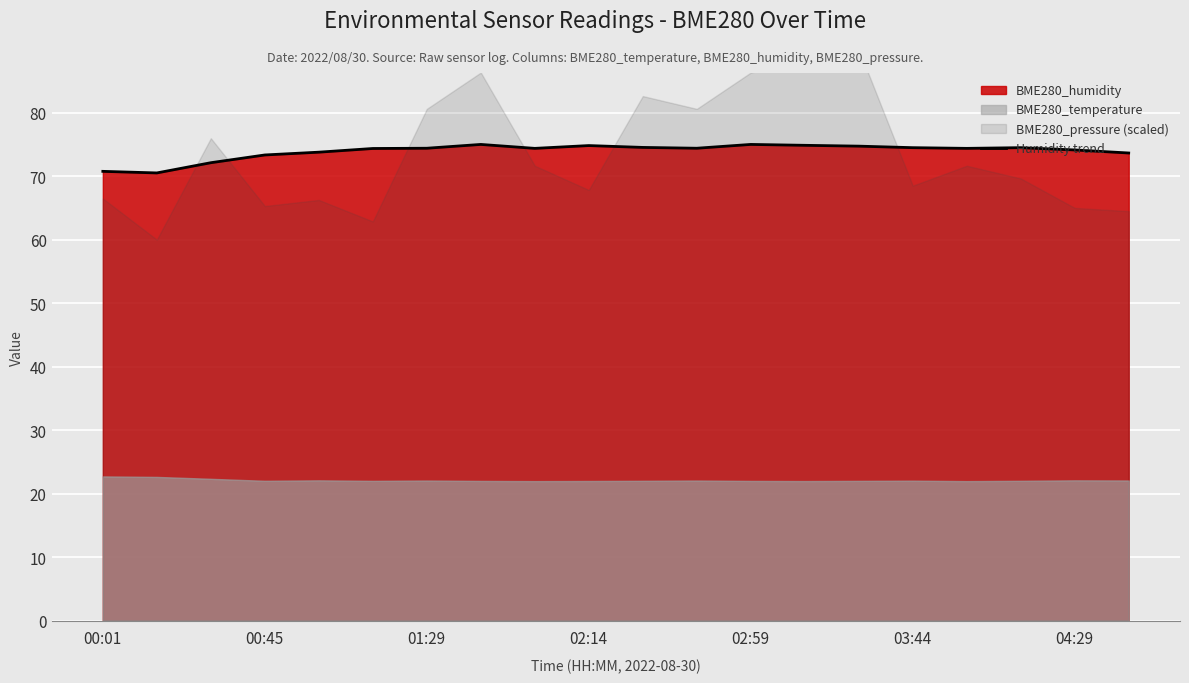

What position from the right is 7?

13